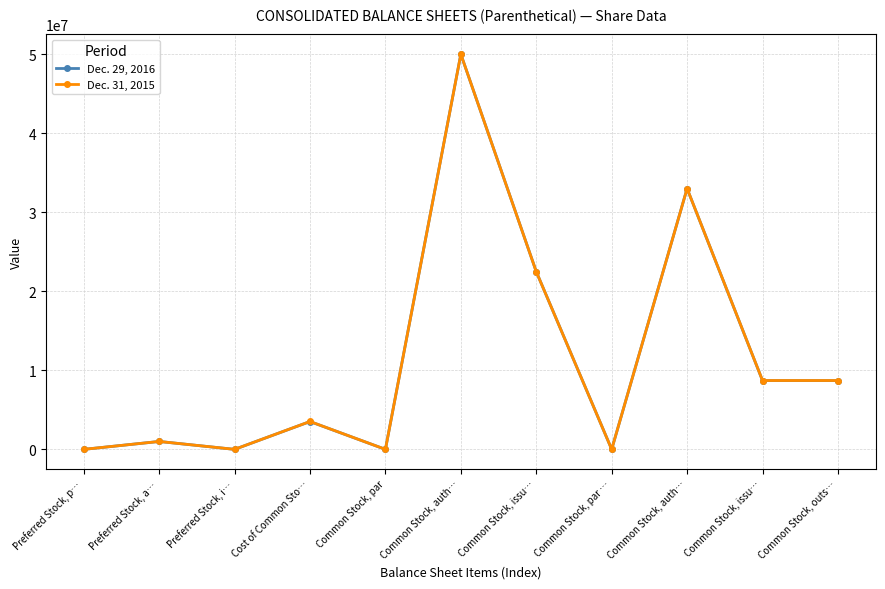

True or false: Dec. 31, 2015 and Dec. 29, 2016 cross at least once.

False